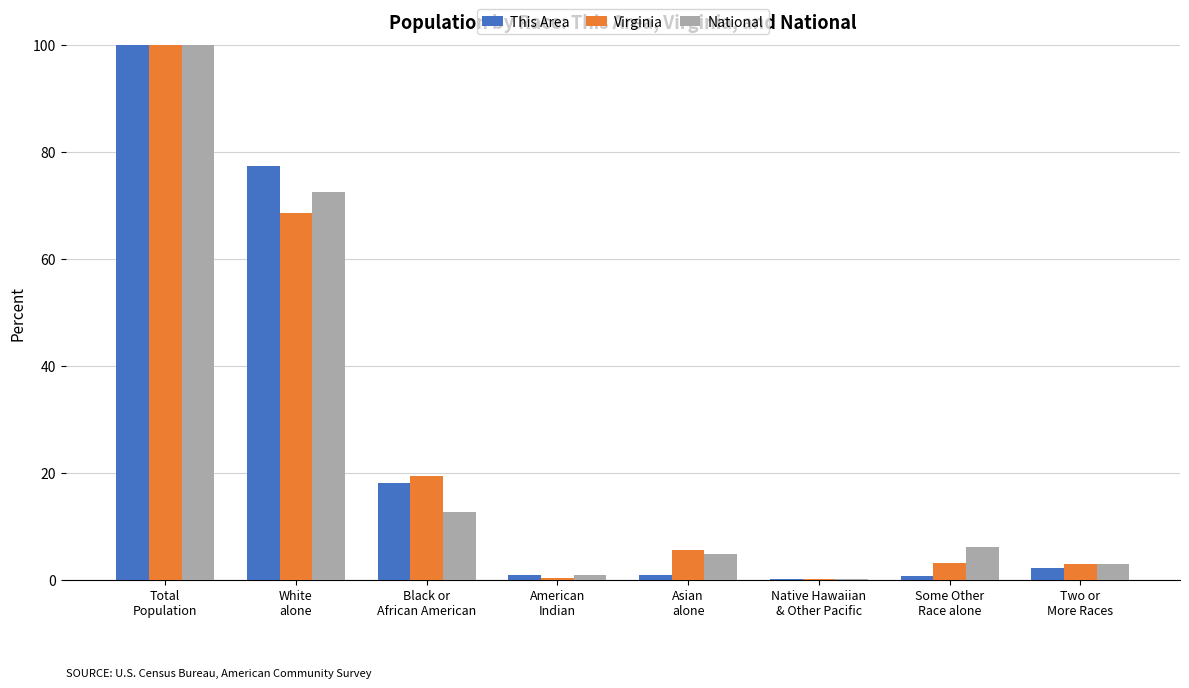

What is the sum of all This Area values?

200.0